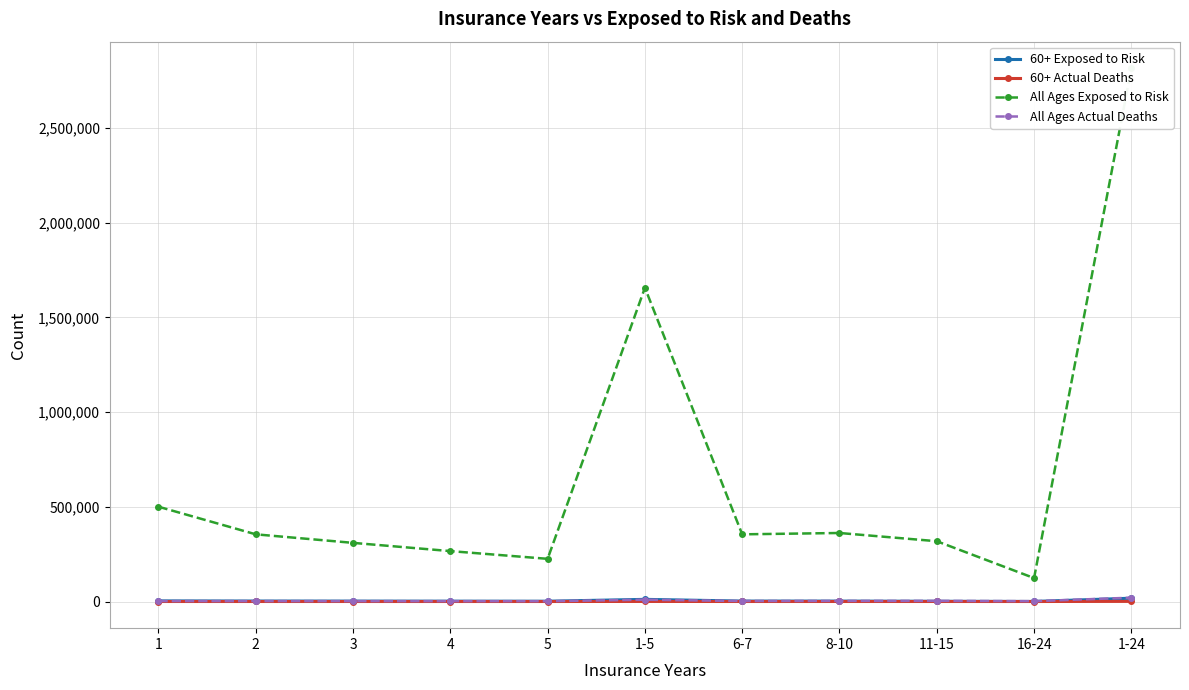

What is the minimum value for 60+ Actual Deaths?

47